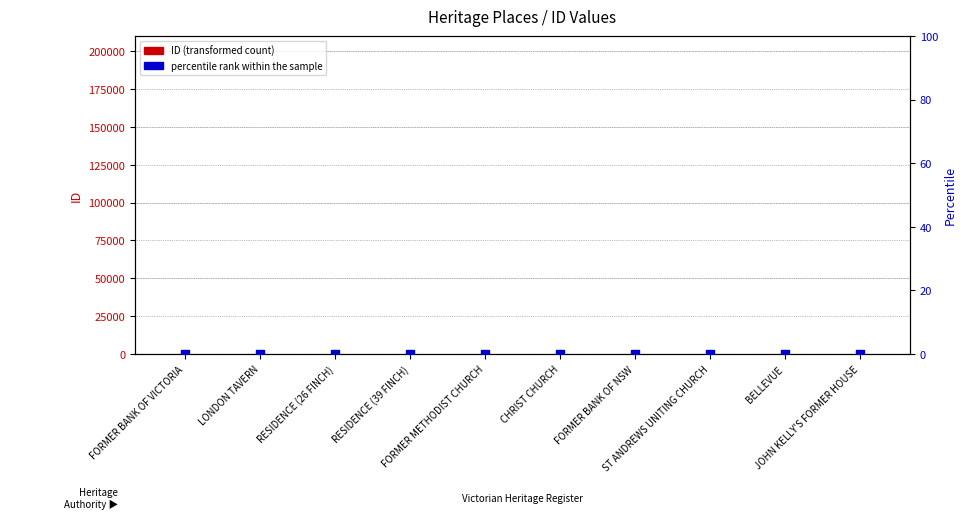

What is the total value across all series at CHRIST CHURCH?

110.1